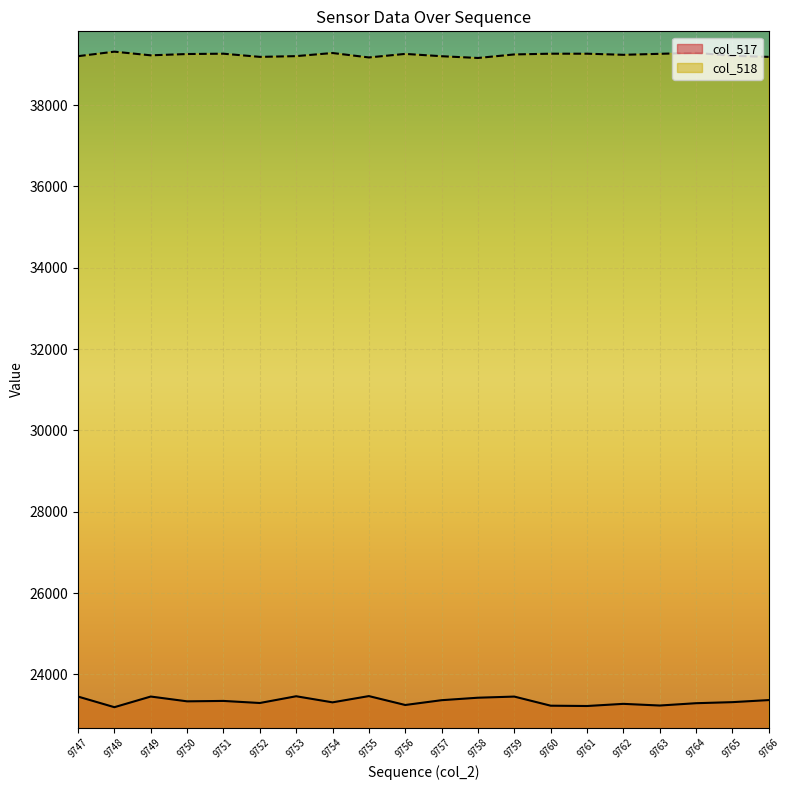

What is the value of the col_518 point at the 3rd from the left?

39224